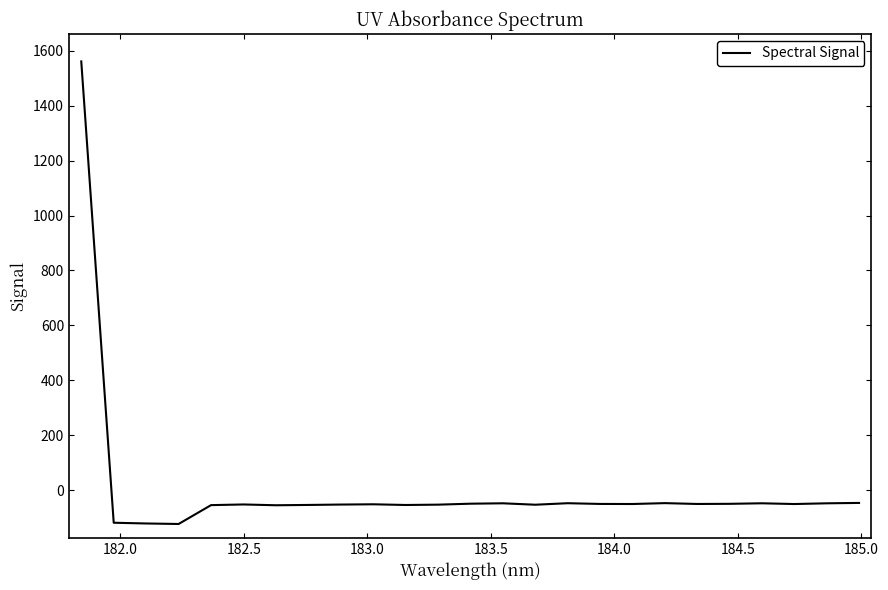

How many values are below zero?

24